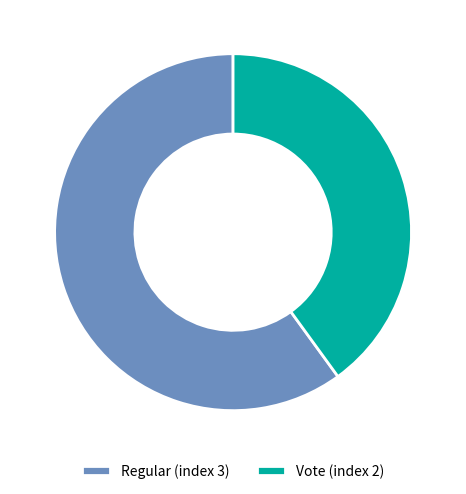

Rank the categories by value from highest to lowest.

Regular (index 3), Vote (index 2)